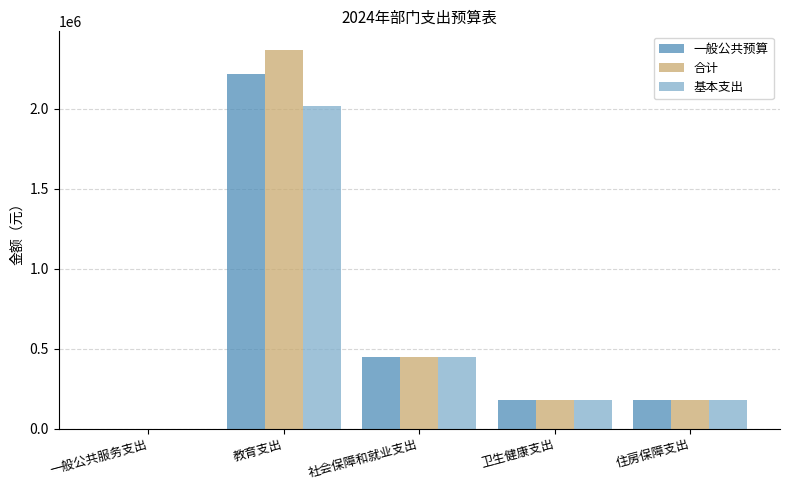

Count the number of data series in this chart.

3